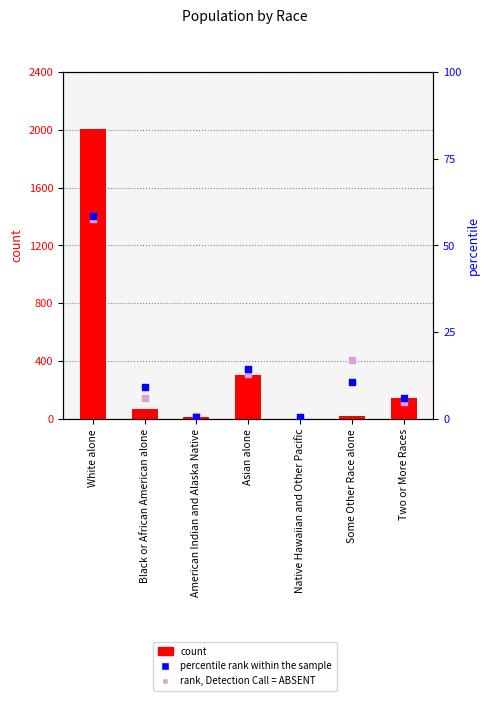

At how many categories does at least one series exceed 398?

1